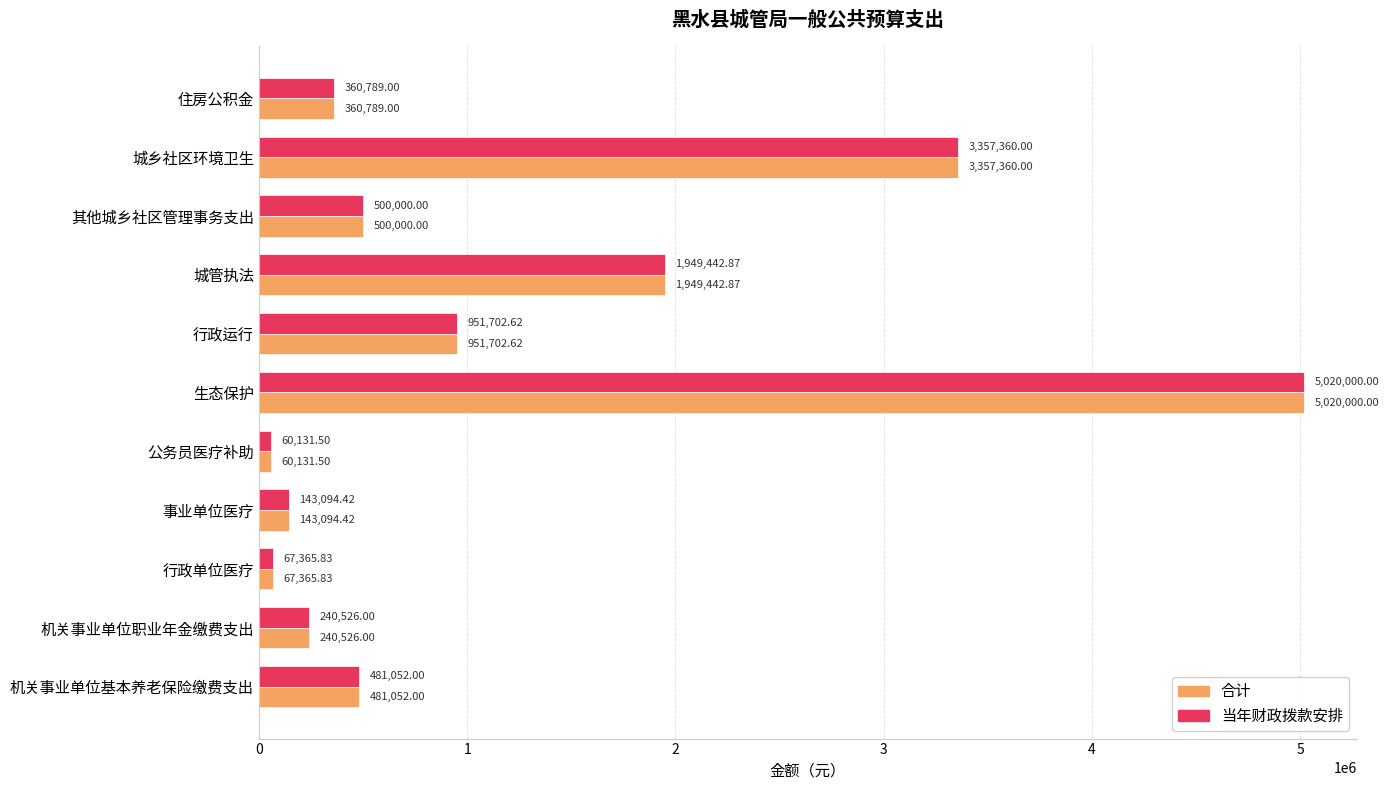

At which label is 合计 closest to 2540065?

城管执法